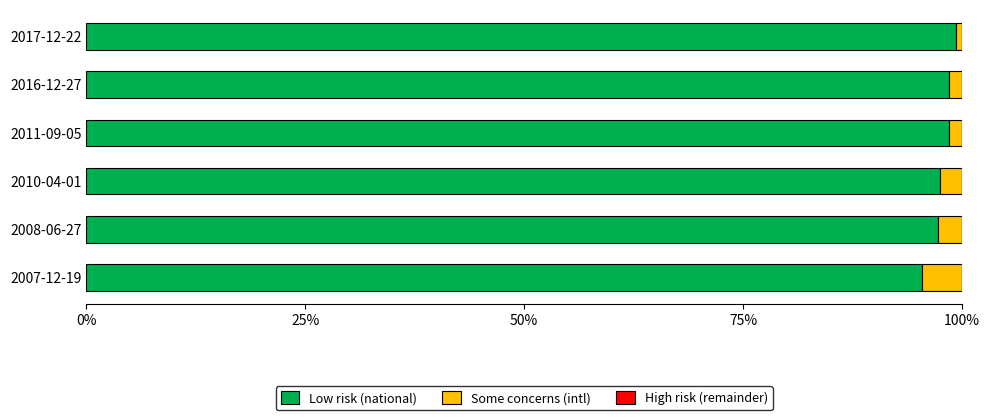

What is the total value across all series at 2010-04-01?

100.0